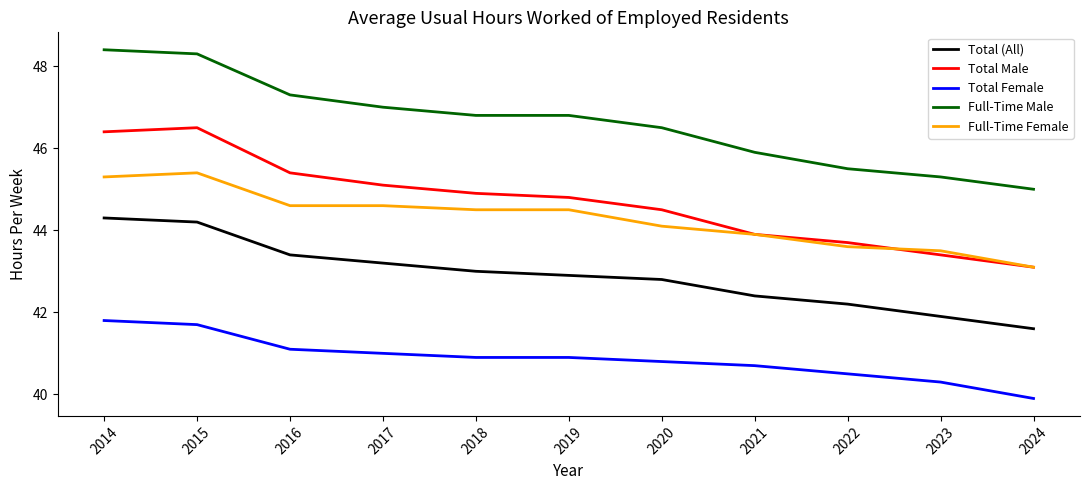

What is the sum of the Total Female values at 2020 and 2016?

81.9